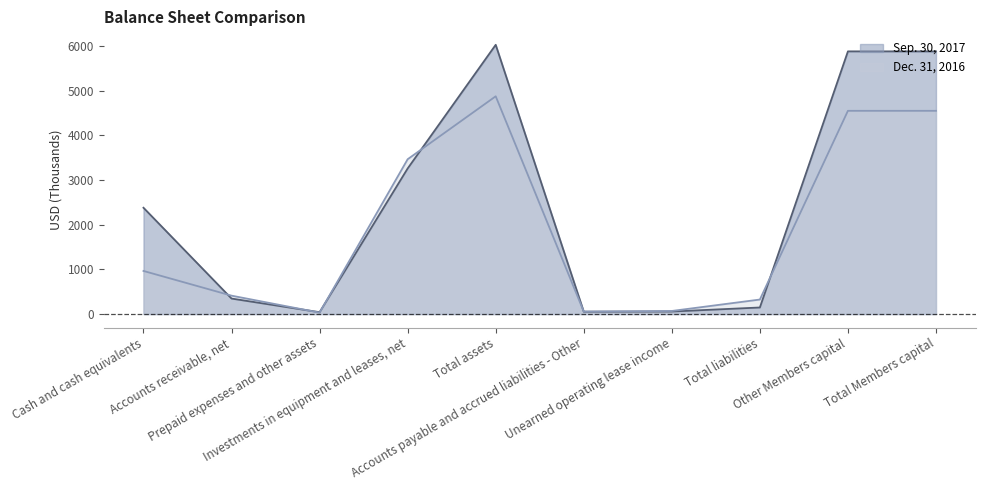

What is the total value across all series at Accounts receivable, net?

759